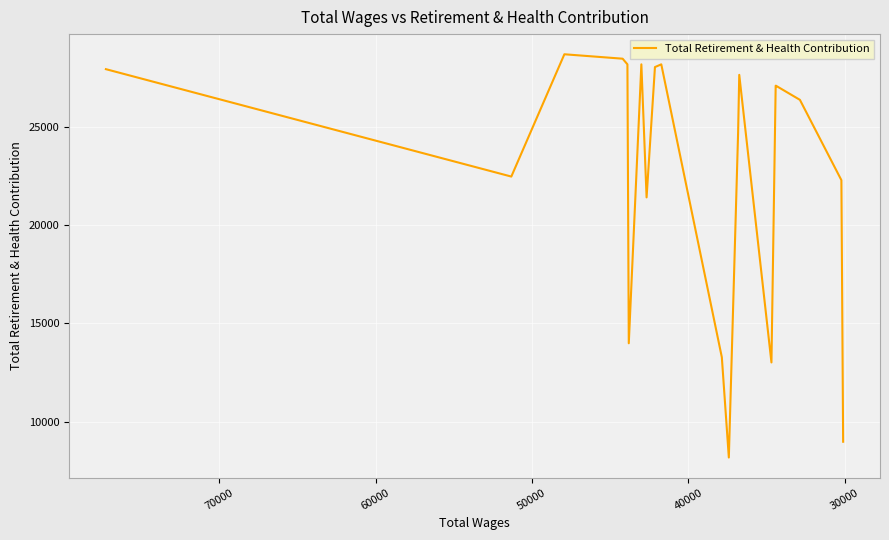

What is the smallest value displayed?

8176